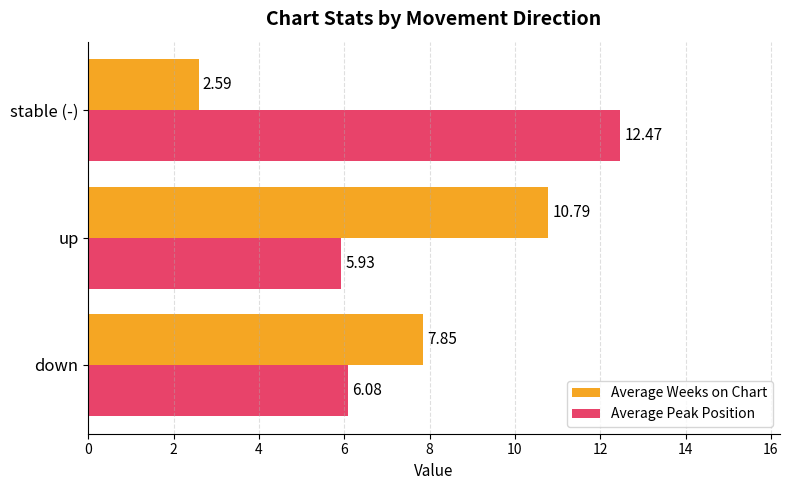

What is the minimum value shown in the chart?

2.6